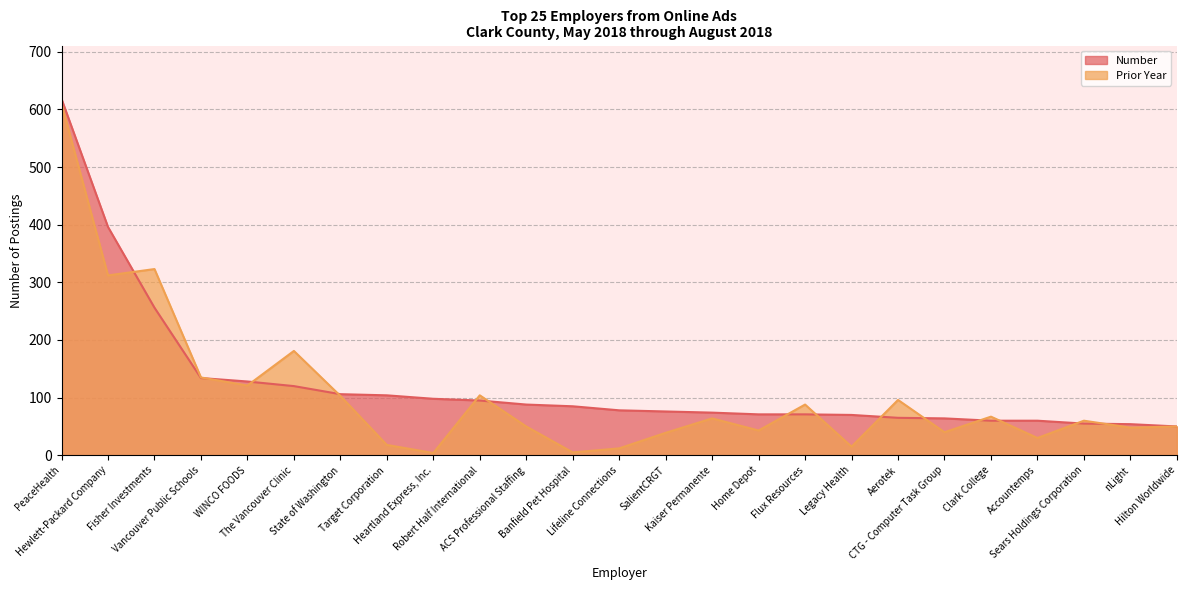

What are all the series names shown in the legend?

Number, Prior Year